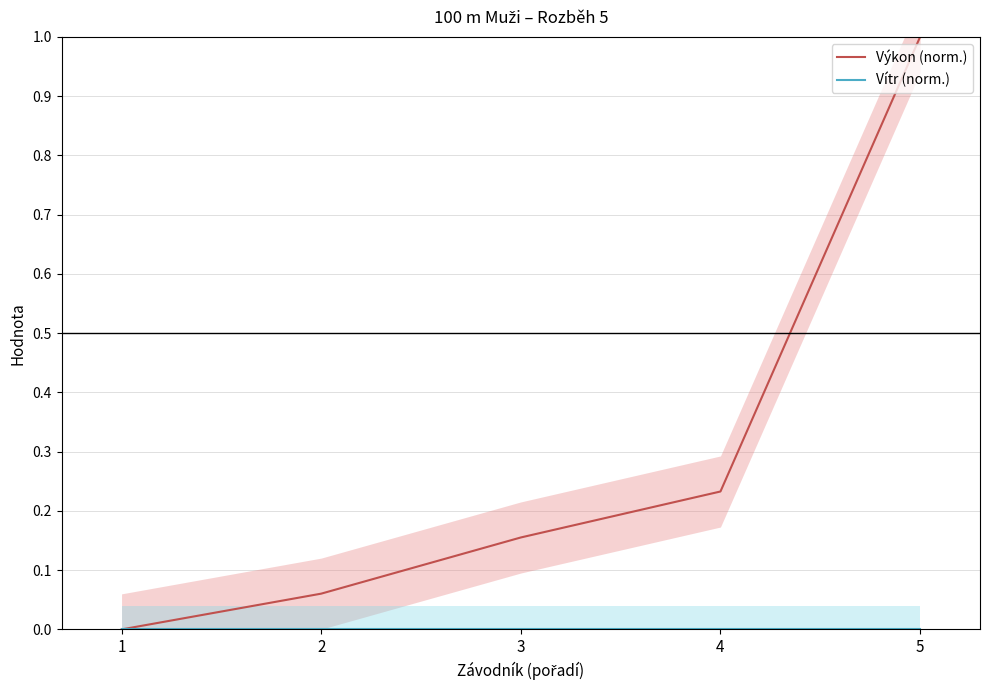

True or false: Výkon (norm.) and Vítr (norm.) cross at least once.

False